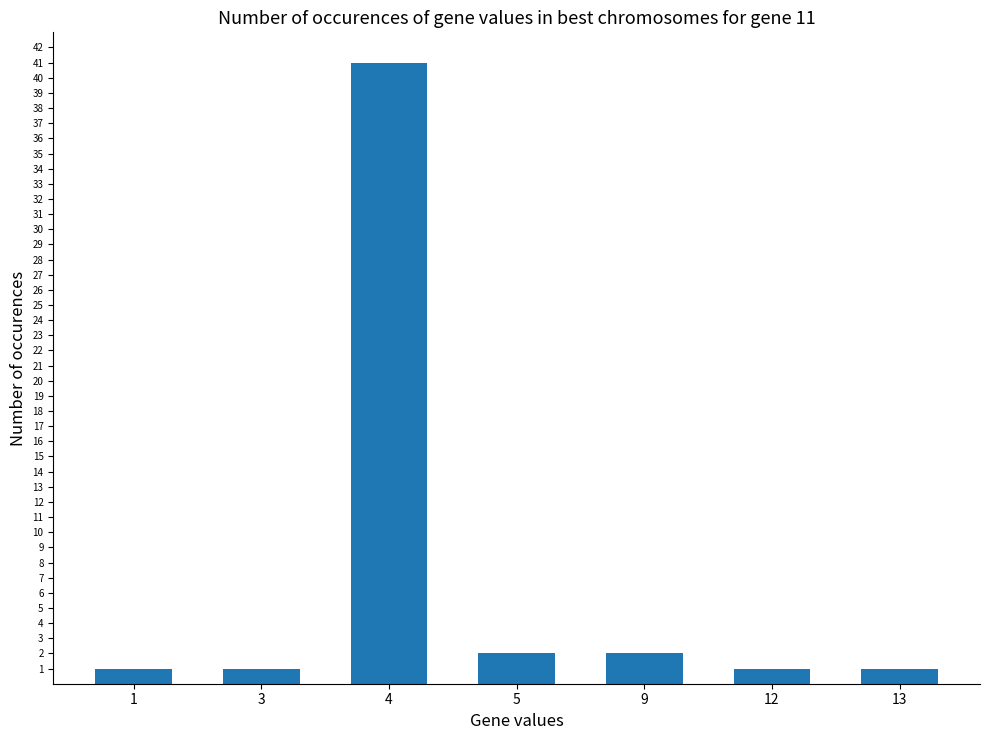

Reading left to right, transcribe all the data shown in this chart.

1	1	41	2	2	1	1